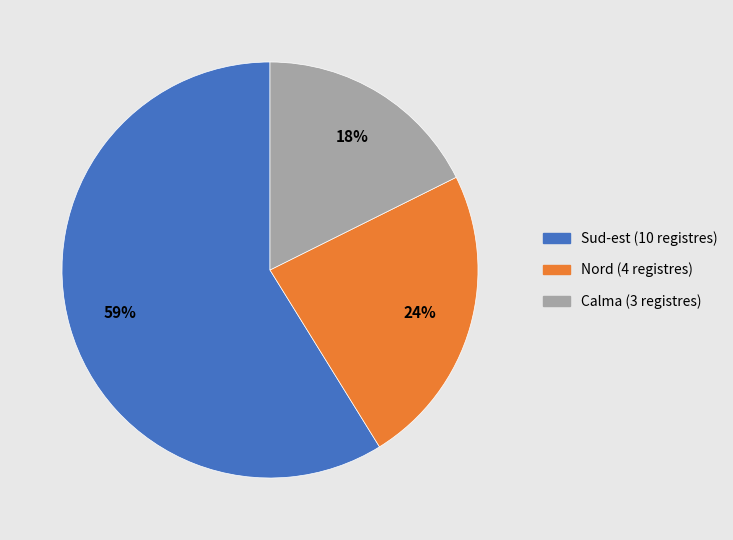

Does any single category account for the majority?

Yes